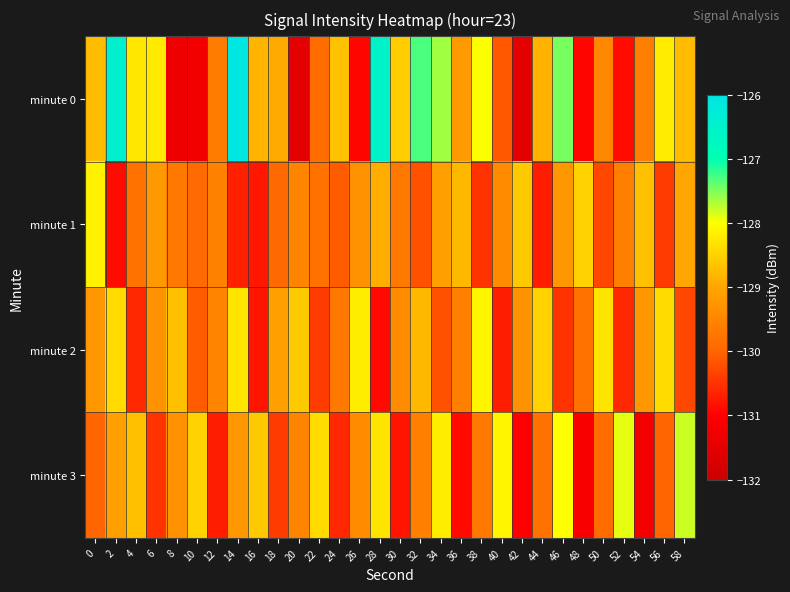

Reading left to right, what are all the values shown in this chart?

minute 0: 0=-128.7	2=-126.5	4=-128.3	6=-128.2	8=-131.3	10=-131.2	12=-129.6	14=-126.1	16=-128.8	18=-128.9	20=-131.5	22=-129.9	24=-128.7	26=-130.9	28=-126.6	30=-128.6	32=-127.3	34=-127.6	36=-129.2	38=-128.0	40=-130.1	42=-131.5	44=-128.8	46=-127.5	48=-130.9	50=-129.5	52=-130.9	54=-129.6	56=-128.2	58=-128.8
minute 1: 0=-128.2	2=-130.9	4=-129.8	6=-129.2	8=-129.7	10=-129.9	12=-129.6	14=-130.7	16=-130.8	18=-129.9	20=-129.5	22=-129.8	24=-130.1	26=-129.3	28=-128.9	30=-129.7	32=-130.2	34=-129.1	36=-128.8	38=-130.5	40=-129.4	42=-128.6	44=-130.7	46=-129.2	48=-128.5	50=-130.3	52=-129.6	54=-128.7	56=-130.4	58=-129.0
minute 2: 0=-129.2	2=-128.4	4=-130.6	6=-129.3	8=-128.7	10=-130.1	12=-129.5	14=-128.3	16=-130.8	18=-129.1	20=-128.6	22=-130.4	24=-129.7	26=-128.2	28=-130.9	30=-129.4	32=-128.8	34=-130.2	36=-129.6	38=-128.1	40=-130.7	42=-129.3	44=-128.5	46=-130.5	48=-129.8	50=-128.3	52=-130.6	54=-129.2	56=-128.4	58=-130.3
minute 3: 0=-130.0	2=-129.1	4=-128.7	6=-130.5	8=-129.3	10=-128.5	12=-130.7	14=-129.2	16=-128.6	18=-130.4	20=-129.5	22=-128.4	24=-130.6	26=-129.4	28=-128.3	30=-130.8	32=-129.6	34=-128.2	36=-130.9	38=-129.7	40=-128.1	42=-131.0	44=-129.8	46=-128.0	48=-131.1	50=-129.9	52=-127.9	54=-131.2	56=-130.0	58=-127.8